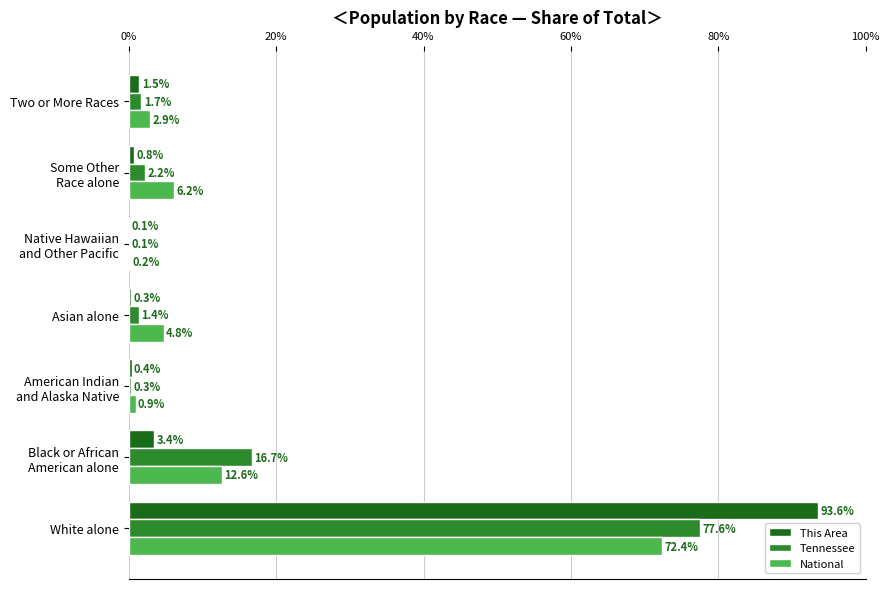

At which category is the sum across all series the highest?

White alone